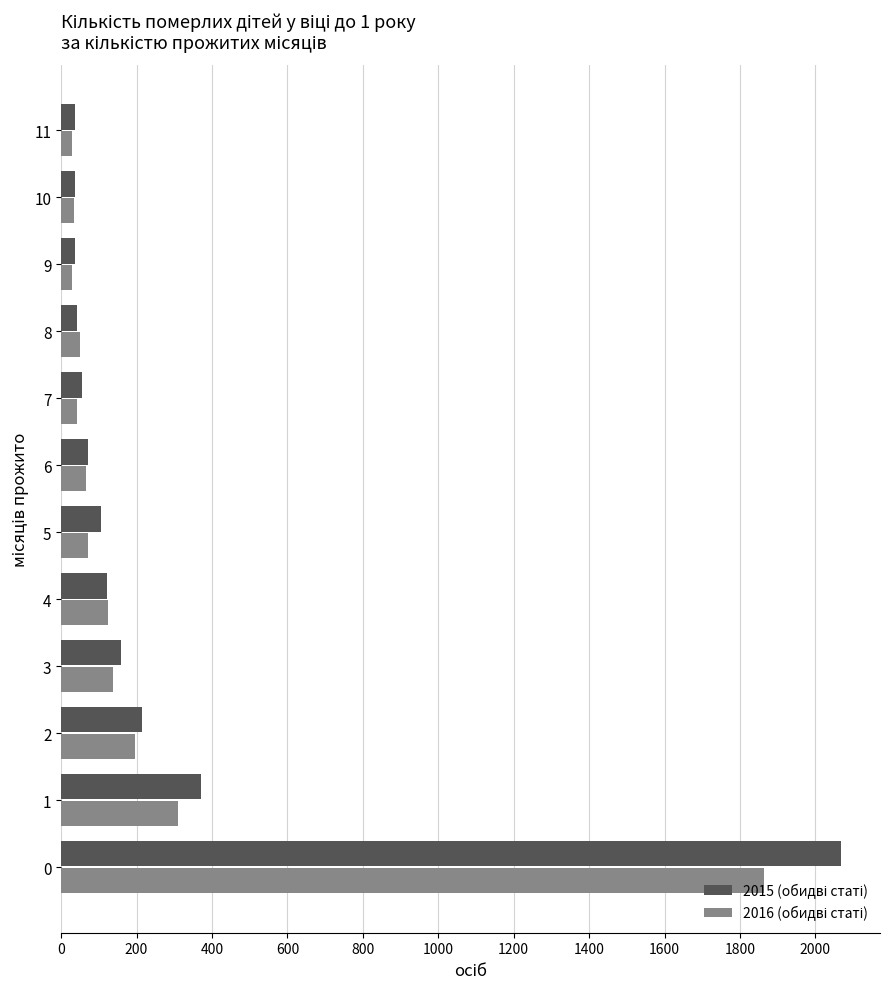

What is the total value across all series at 6?

135